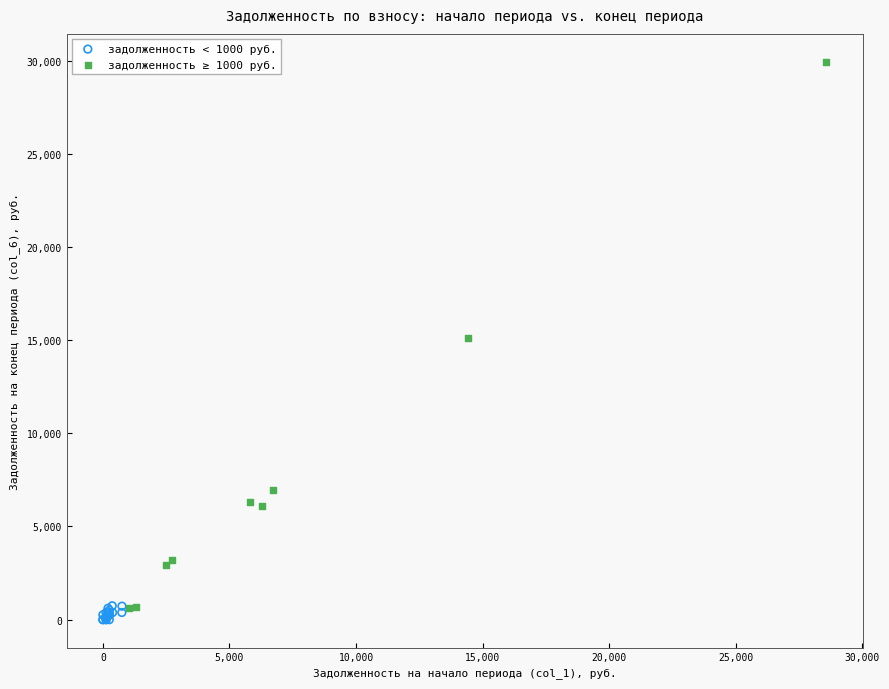

What are all the series names shown in the legend?

задолженность < 1000 руб., задолженность ≥ 1000 руб.